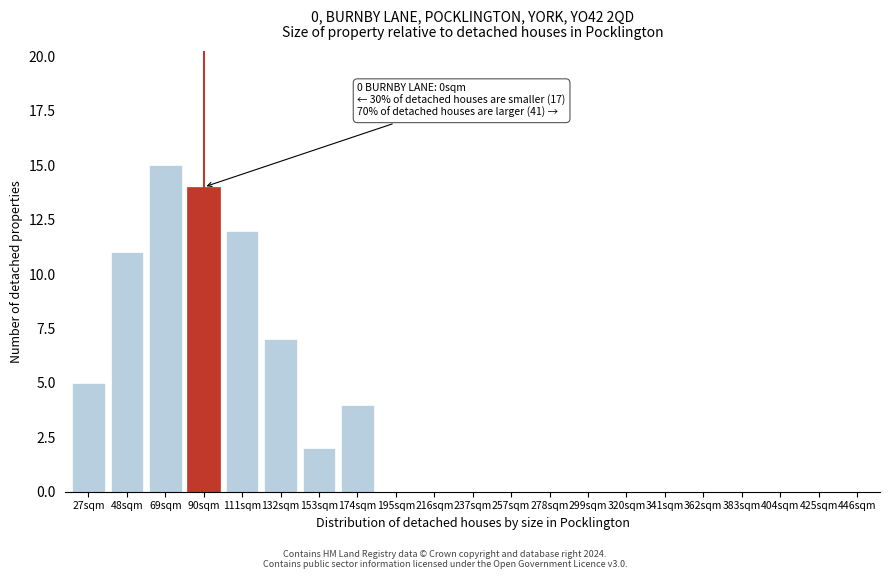

Reading right to left, what are all the values shown in this chart?

446sqm=0	425sqm=0	404sqm=0	383sqm=0	362sqm=0	341sqm=0	320sqm=0	299sqm=0	278sqm=0	257sqm=0	237sqm=0	216sqm=0	195sqm=0	174sqm=4	153sqm=2	132sqm=7	111sqm=12	90sqm=14	69sqm=15	48sqm=11	27sqm=5